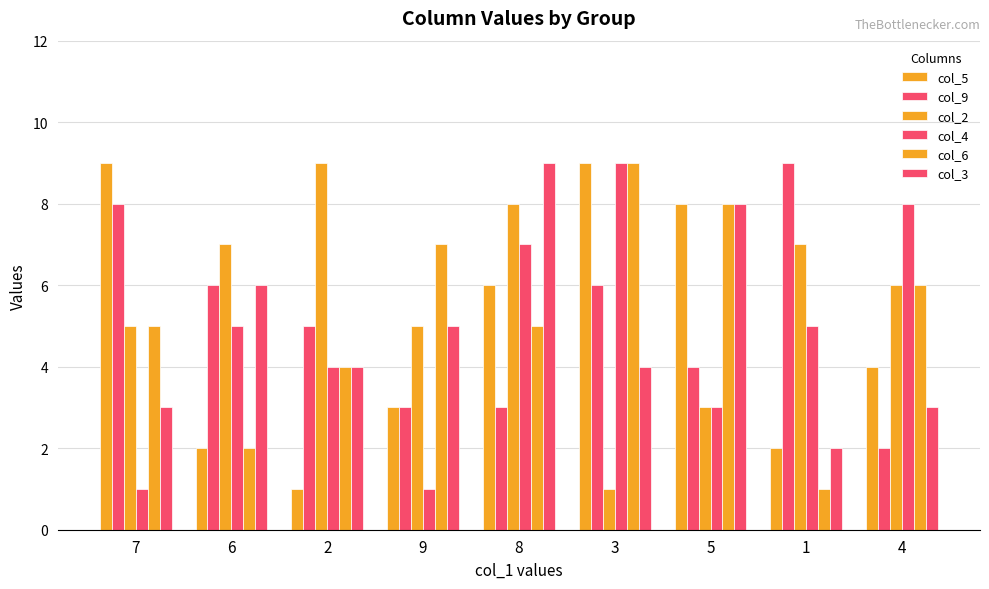

Count the number of data series in this chart.

6